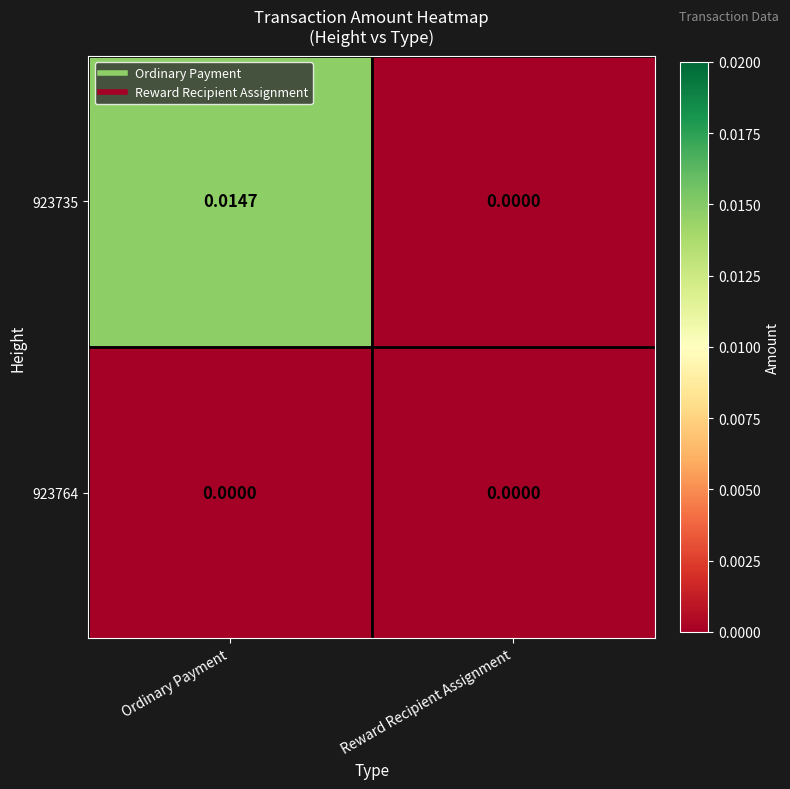

List the labels in order of 923735 value, largest first.

Ordinary Payment, Reward Recipient Assignment